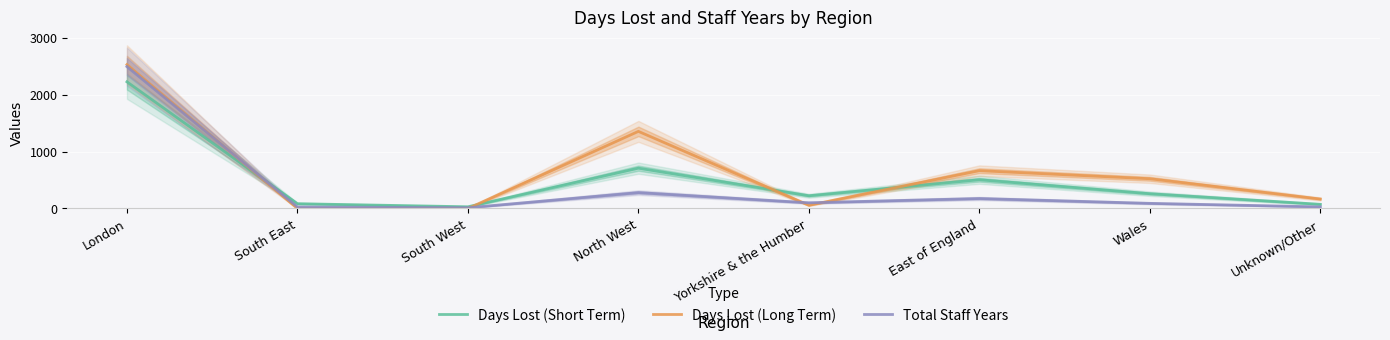

How many times do Total Staff Years and Days Lost (Short Term) cross each other?

1